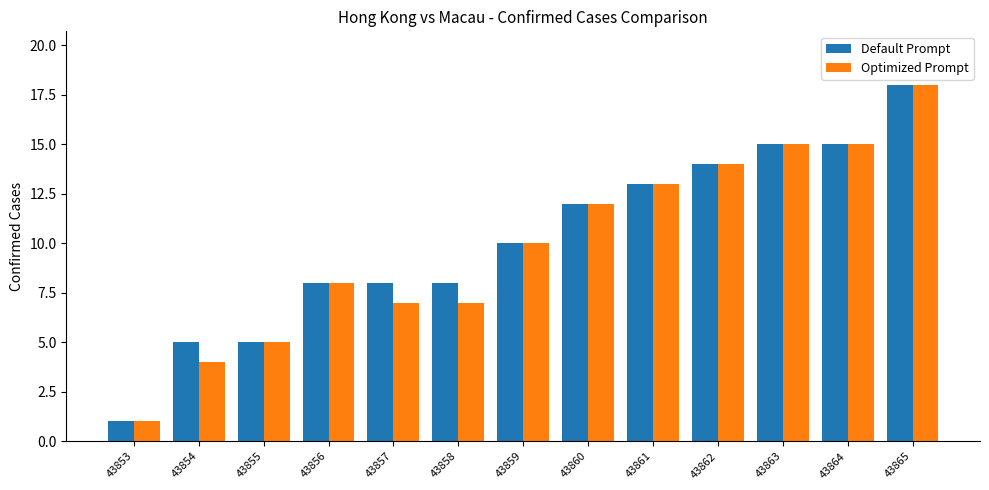

Reading left to right, list all the values displayed in this chart.

Default Prompt: 43853=1	43854=5	43855=5	43856=8	43857=8	43858=8	43859=10	43860=12	43861=13	43862=14	43863=15	43864=15	43865=18
Optimized Prompt: 43853=1	43854=4	43855=5	43856=8	43857=7	43858=7	43859=10	43860=12	43861=13	43862=14	43863=15	43864=15	43865=18